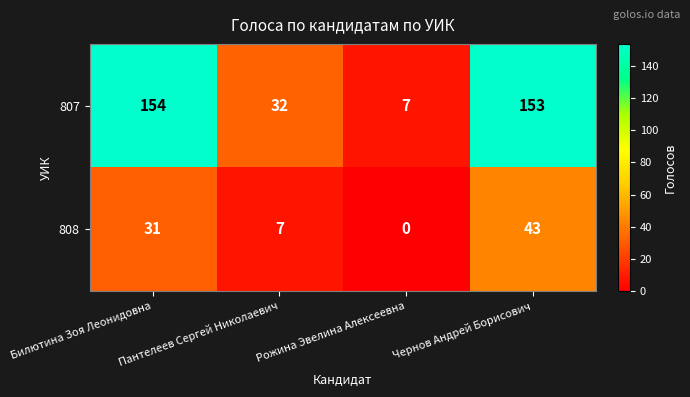

What is the sum of all 807 values?

346